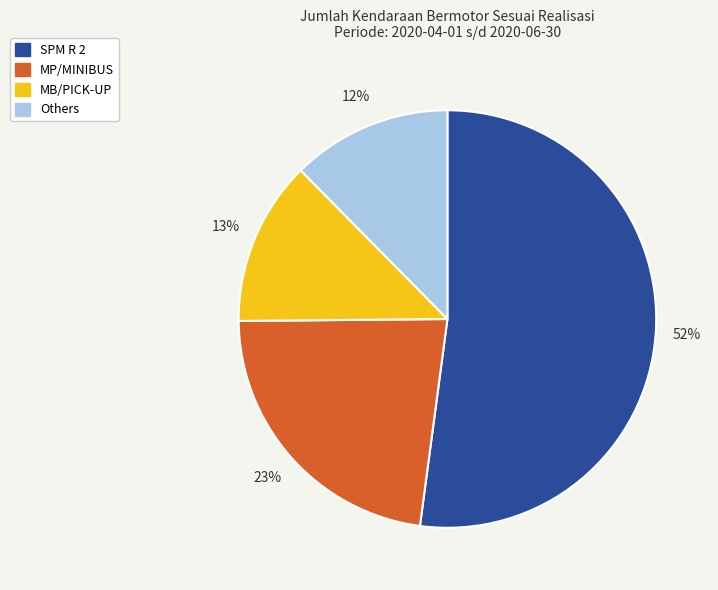

To the nearest percent, what is the average slice percentage?

25%